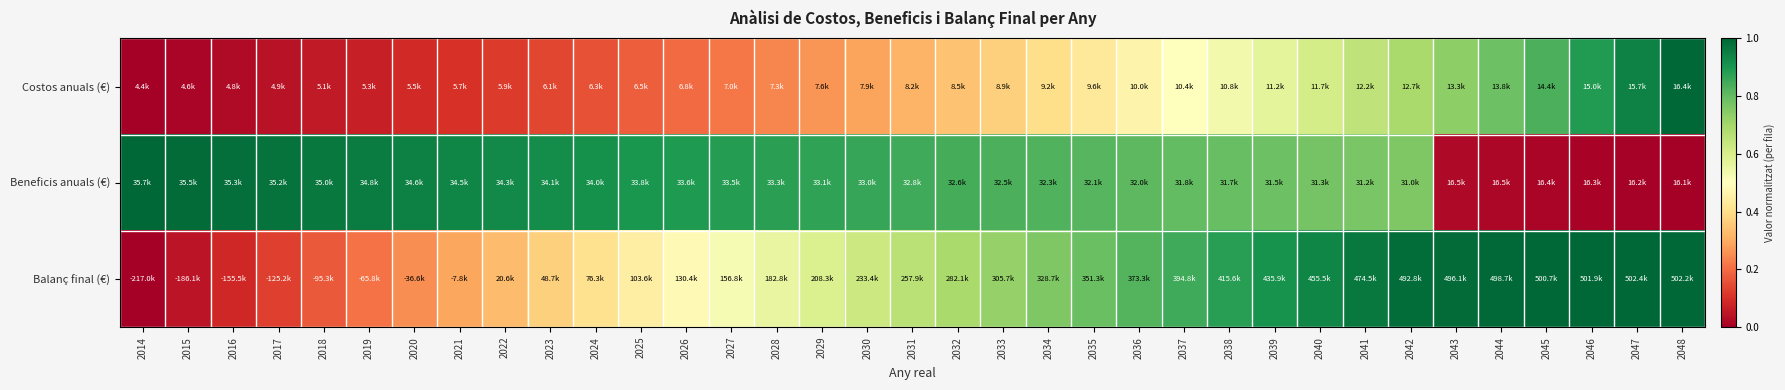

What is the difference between the highest and lowest values at 2017?

0.9